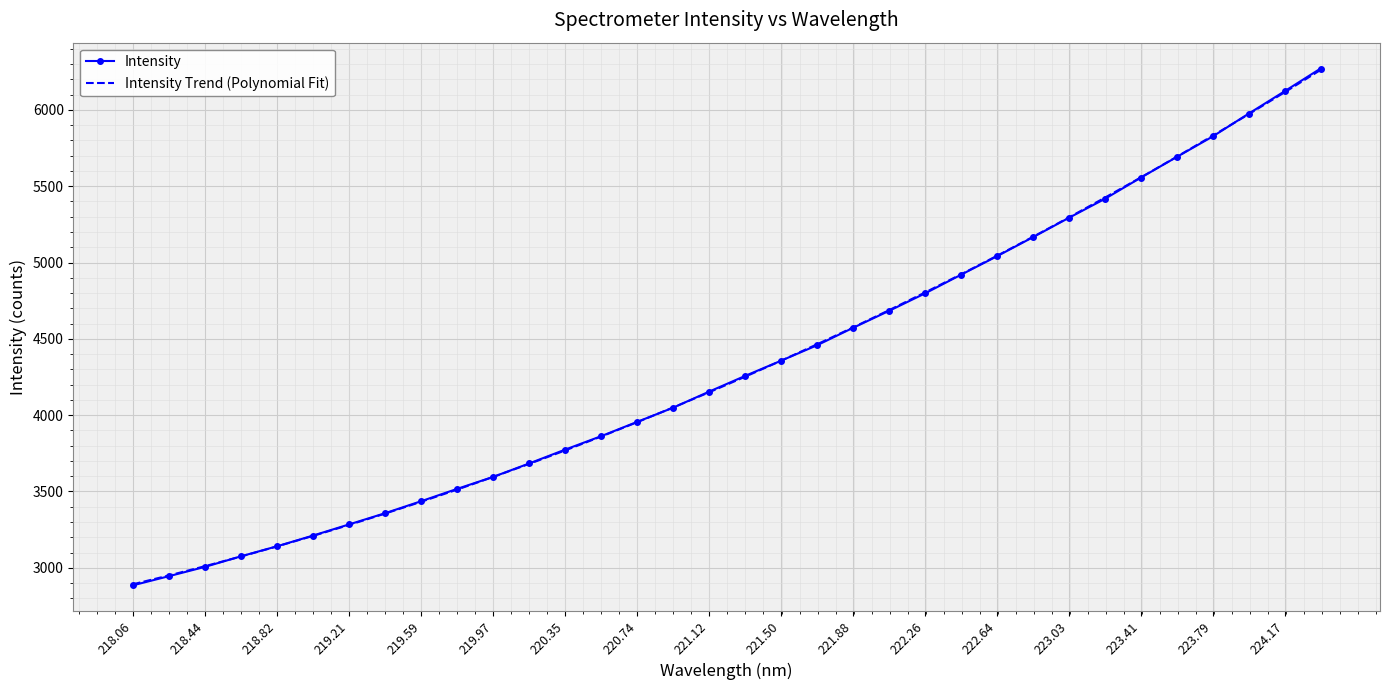

Which series has the widest spread of values?

Intensity